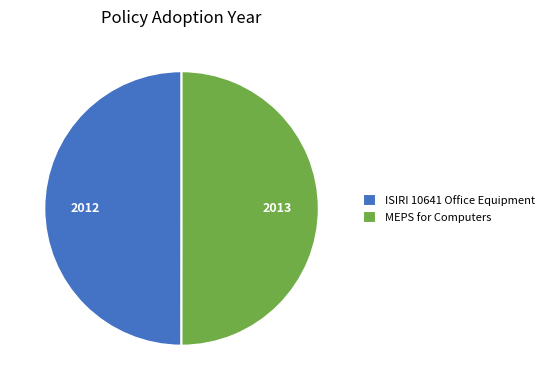

Is it true that MEPS for Computers is 35% of the pie?

False